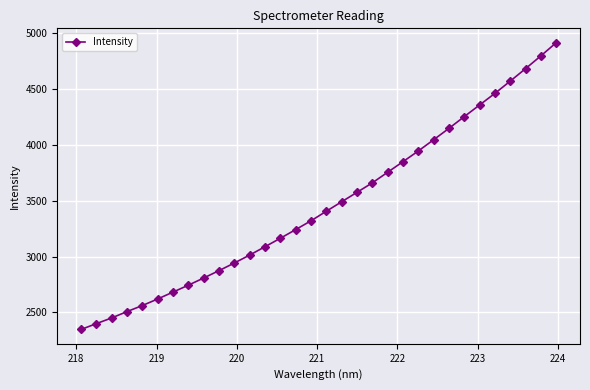

True or false: there are more than 2 points higher than both neighbors.

False